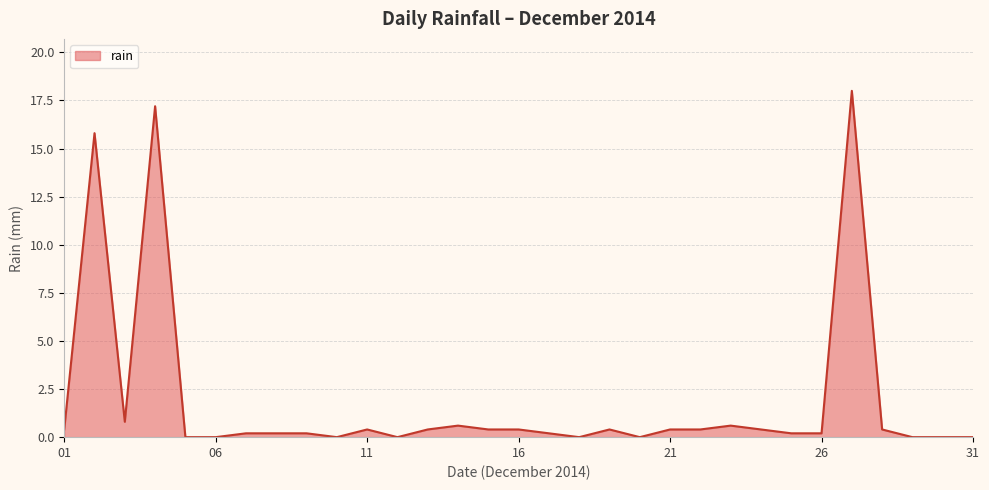

What is the difference between the second highest and minimum values?

17.2